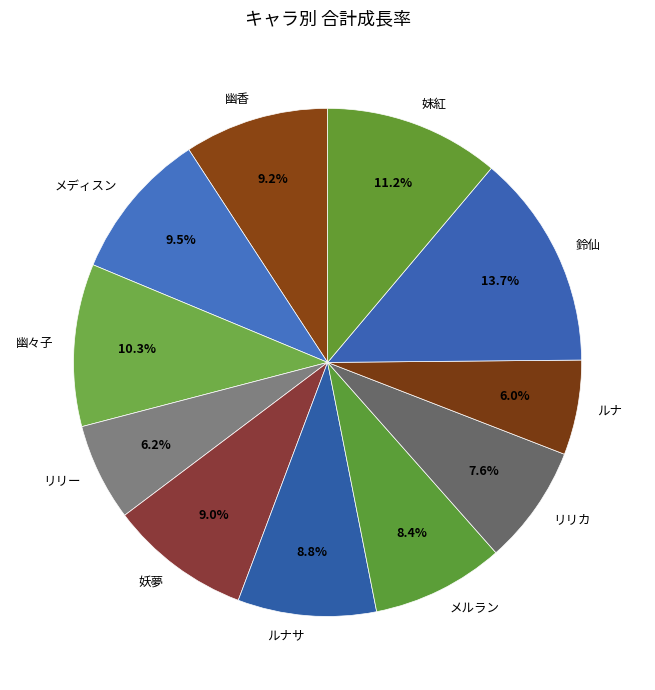

To the nearest percent, what is the difference between the largest and smallest slice percentages?

8%